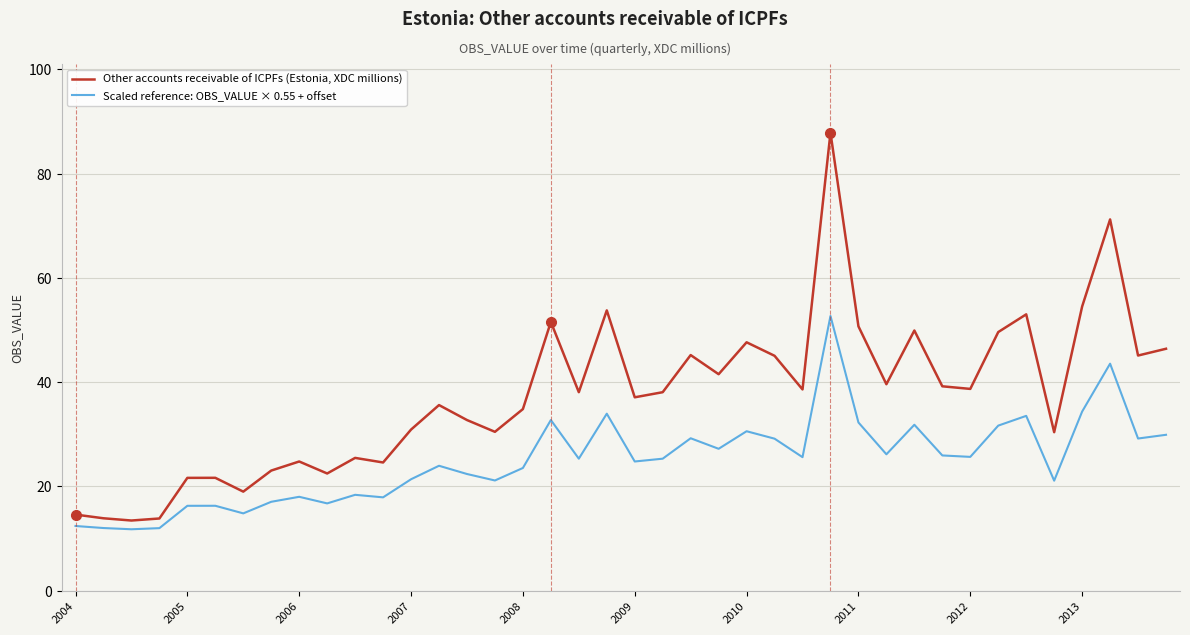

Which series has the widest spread of values?

Other accounts receivable of ICPFs (Estonia, XDC millions)